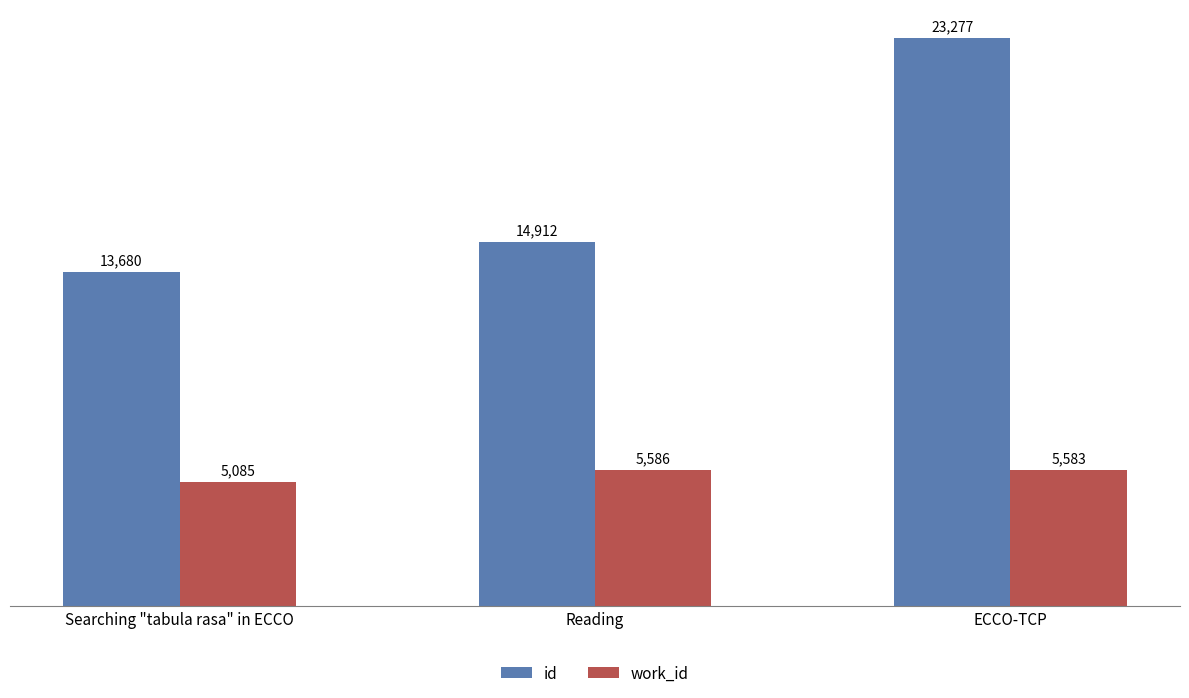

Where is id nearest to the value 18478?

Reading